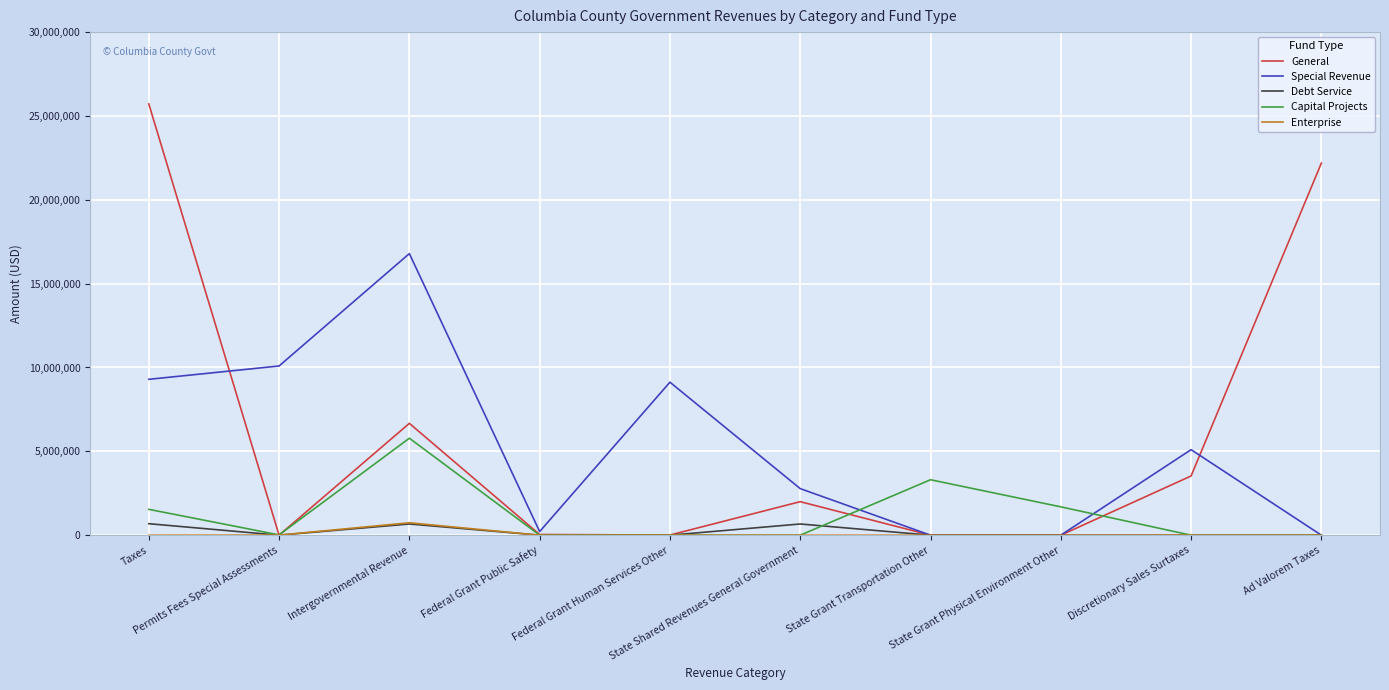

Which series has the largest range (max minus min)?

General